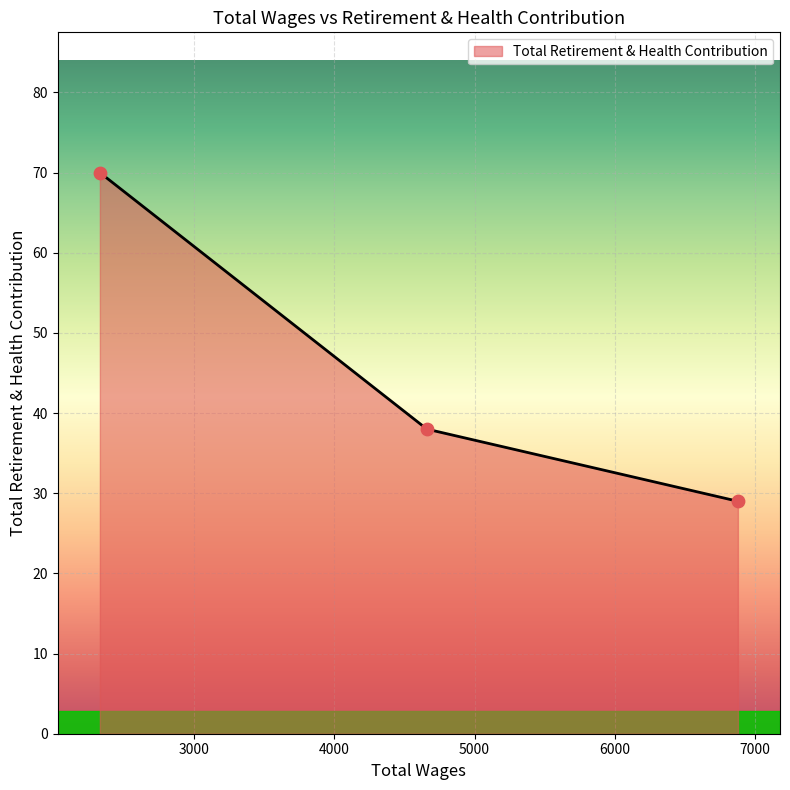

Which has a higher value, 4660.0 or 6876.0?

4660.0